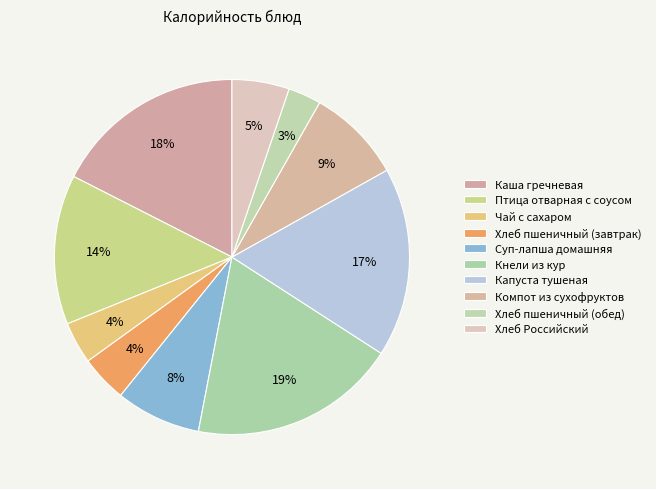

Rank the categories by value from lowest to highest.

Хлеб пшеничный (обед), Чай с сахаром, Хлеб пшеничный (завтрак), Хлеб Российский, Суп-лапша домашняя, Компот из сухофруктов, Птица отварная с соусом, Капуста тушеная, Каша гречневая, Кнели из кур